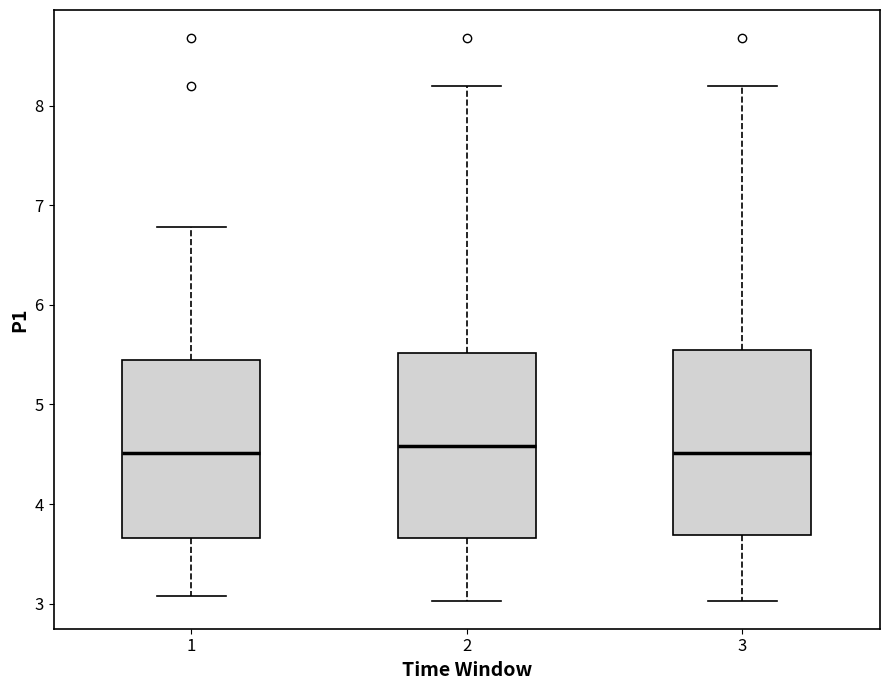

Reading left to right, read every box against the y-axis: the position of its median line, the range the box covers, and the ends of its whiskers. The values are not printed on the chart, so give them approximately, as read against the axis.

1: median 4.5, box 3.7 to 5.4, whiskers 3.1 to 6.8
2: median 4.6, box 3.7 to 5.5, whiskers 3.0 to 8.2
3: median 4.5, box 3.7 to 5.6, whiskers 3.0 to 8.2